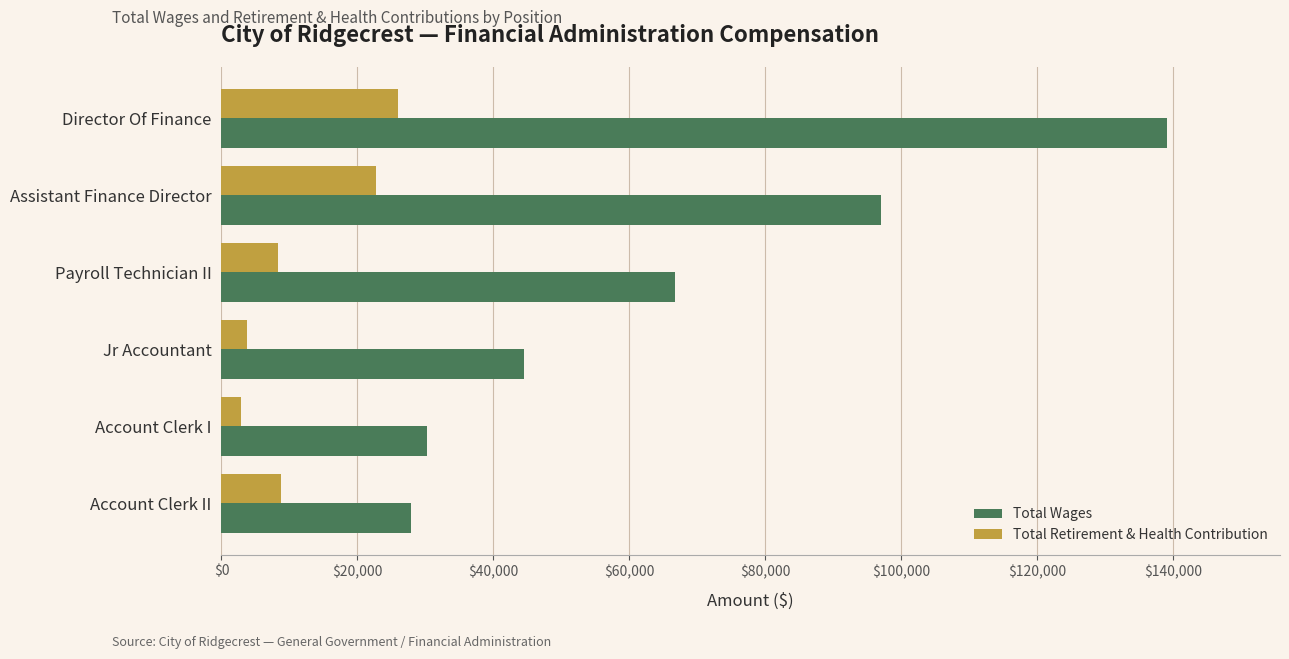

At which category does the chart reach its peak across all series?

Director Of Finance